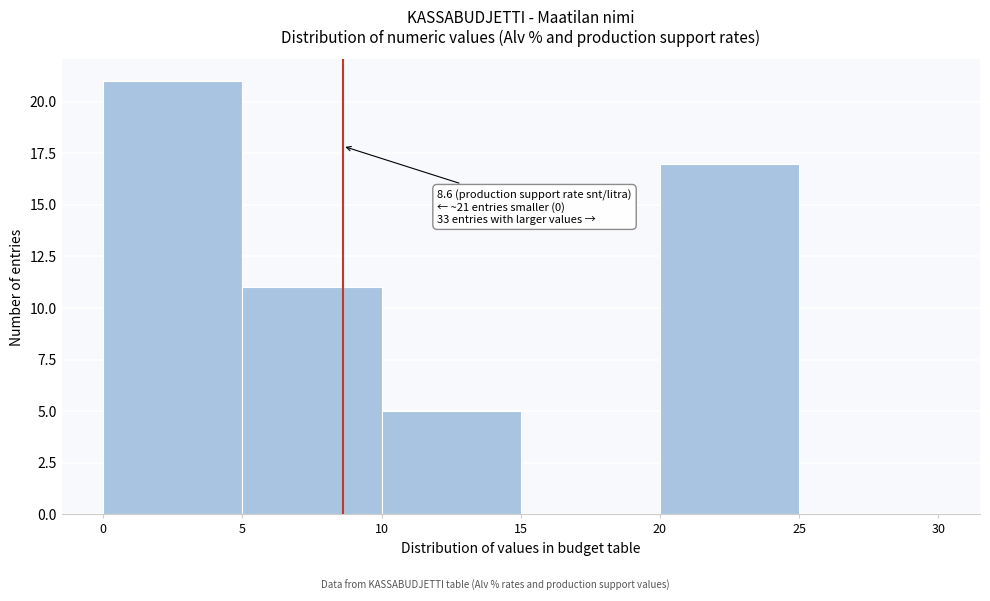

Which range on the x-axis has the tallest bar?

0 to 5